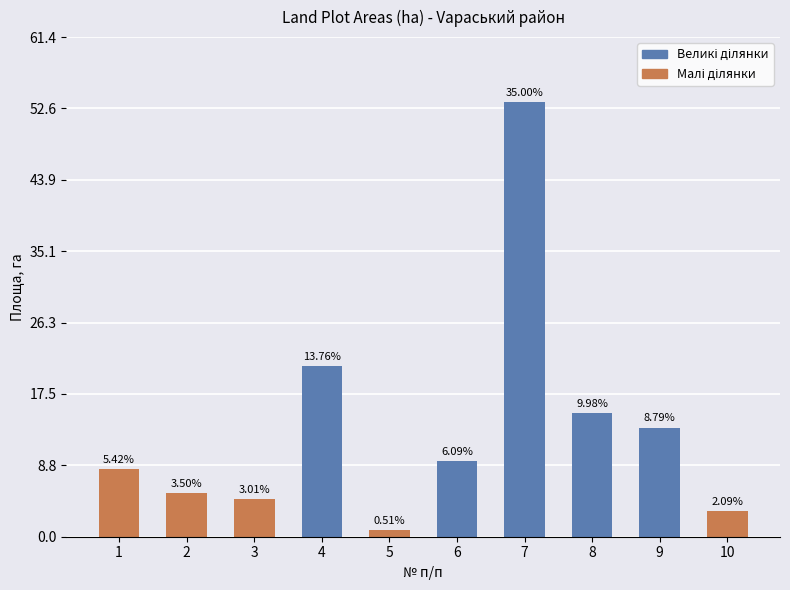

What value does the data have at 1?

8.3